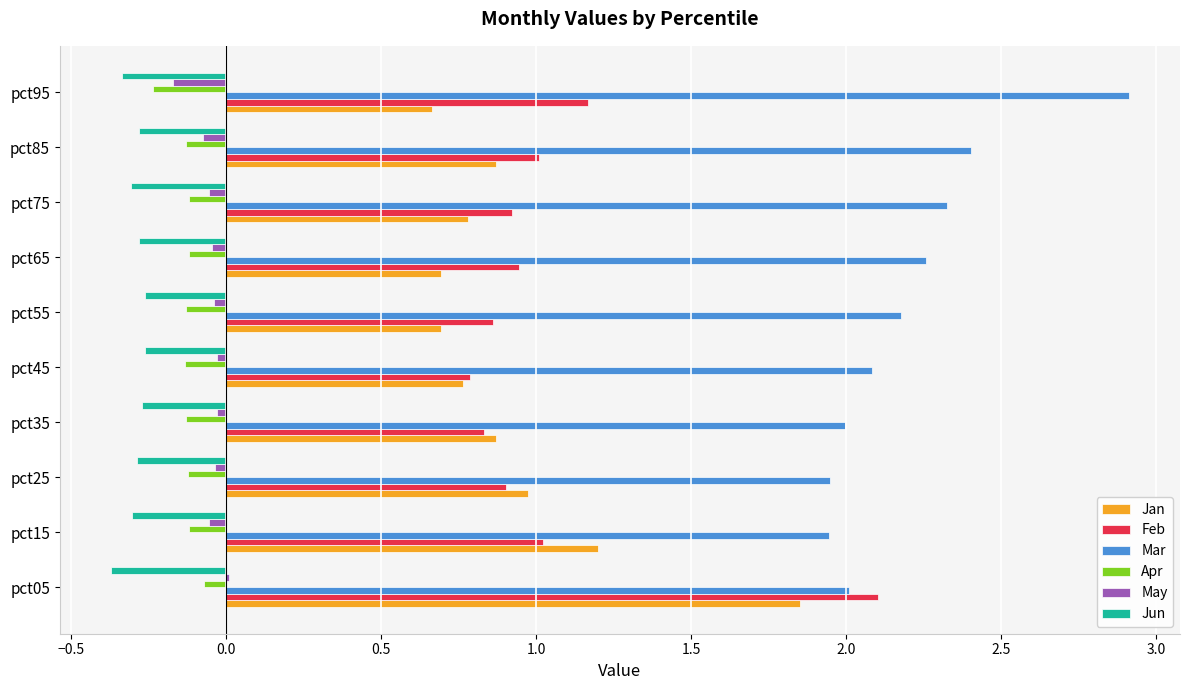

Which category has the highest value across all series?

pct95